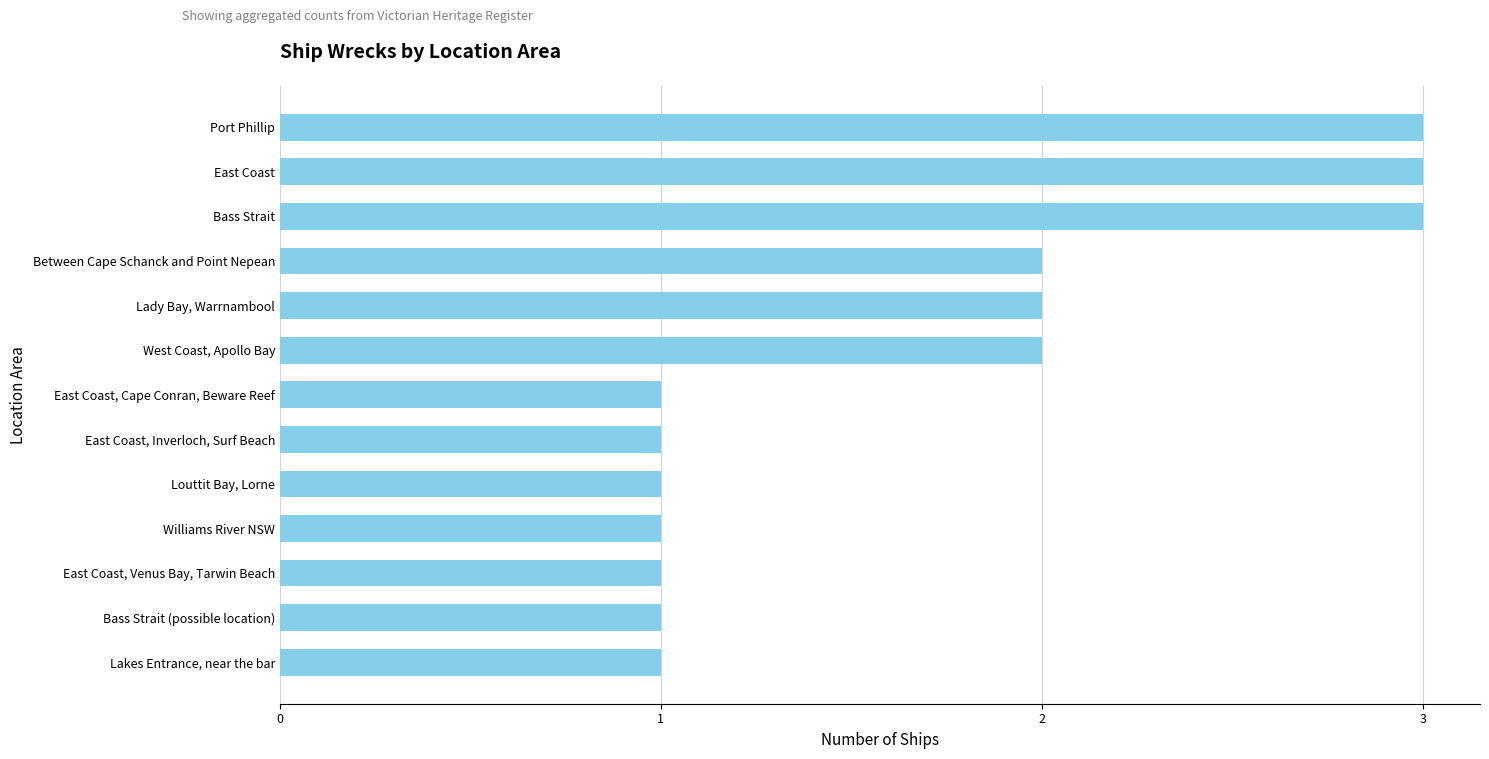

The value at Port Phillip is 4. True or false?

False